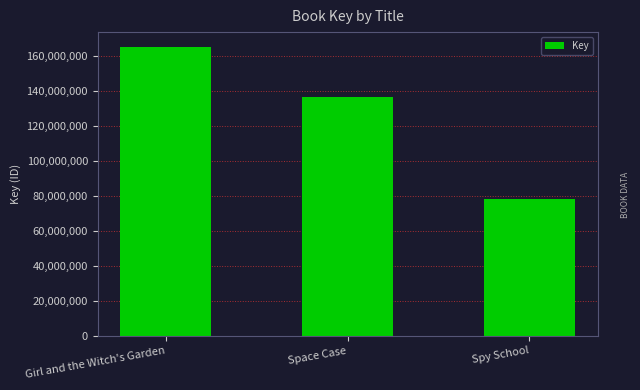

What is the sum of all values?

379615645